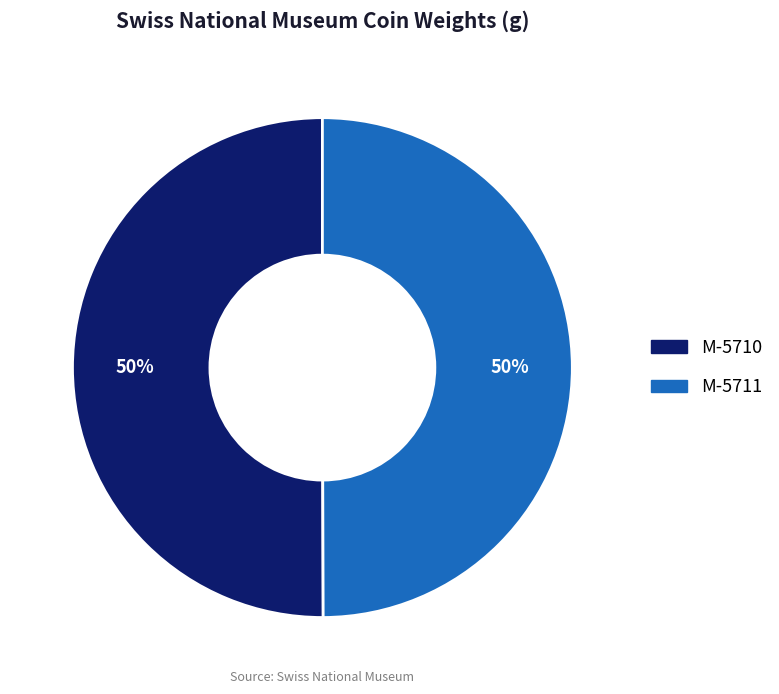

To the nearest percent, what is the average slice percentage?

50%